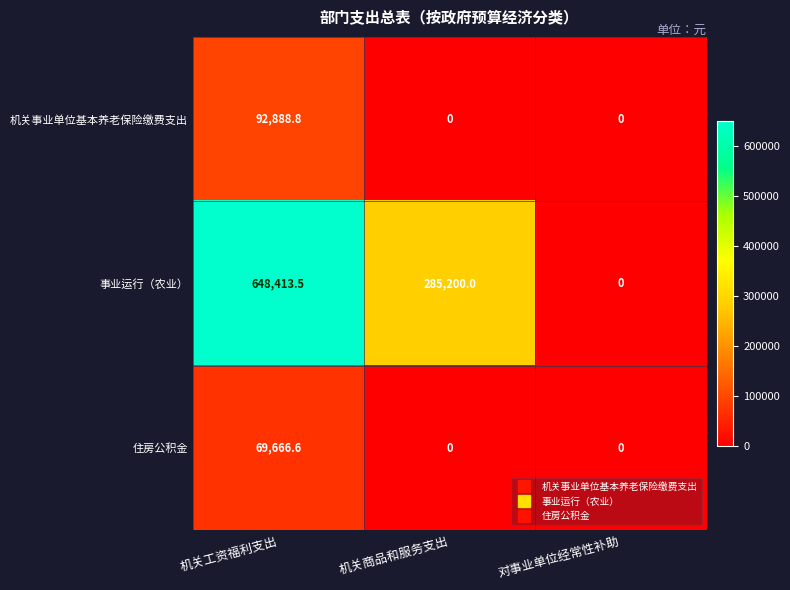

Rank the series by their maximum value, from highest to lowest.

事业运行（农业）, 机关事业单位基本养老保险缴费支出, 住房公积金